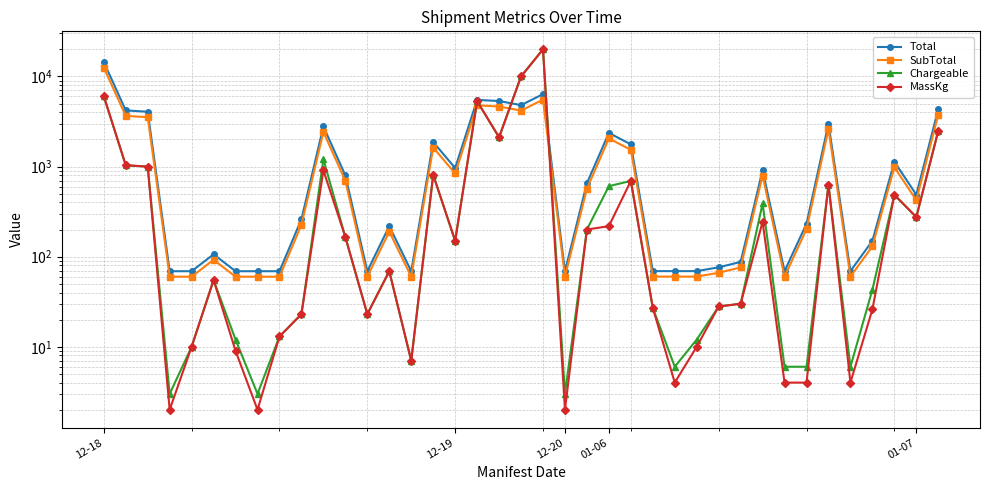

Rank the series by their maximum value, from lowest to highest.

SubTotal, Total, Chargeable, MassKg